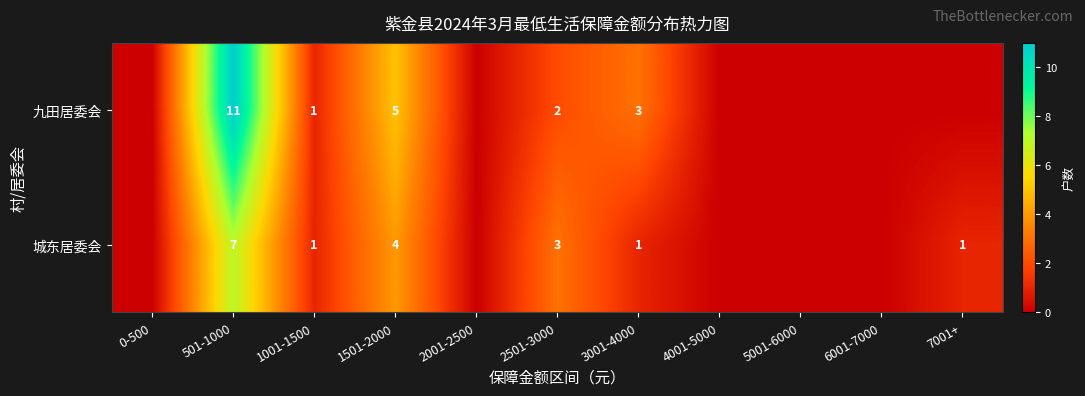

Between 4001-5000 and 1001-1500, which is larger?

1001-1500